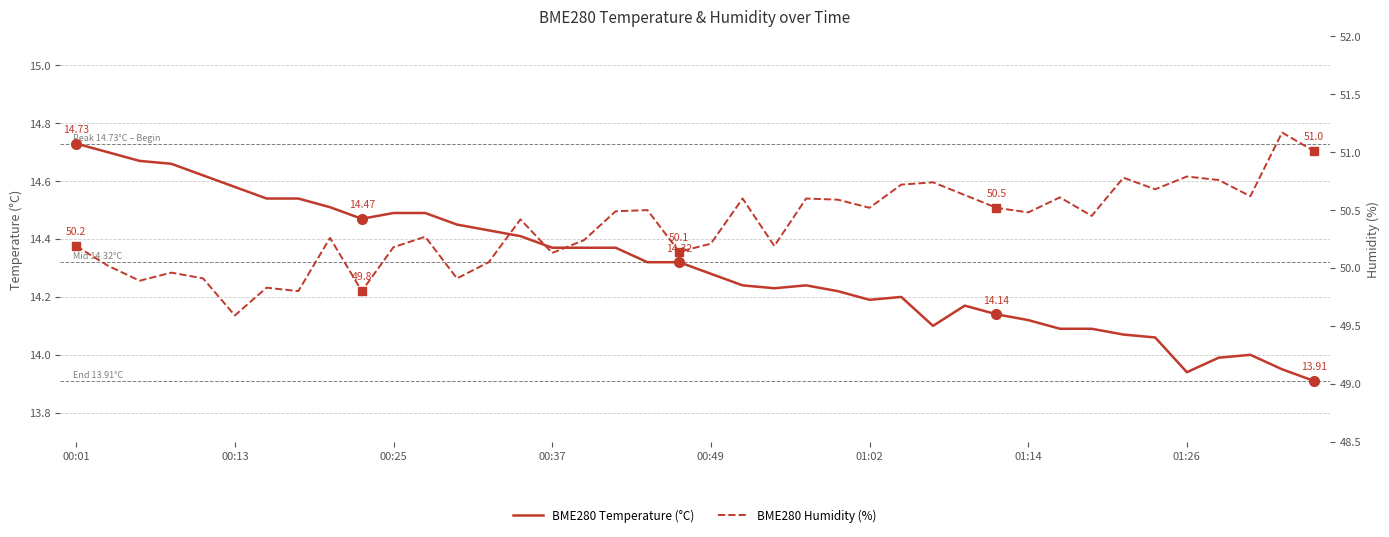

True or false: BME280 Humidity (%) and BME280 Temperature (°C) intersect in this chart.

False